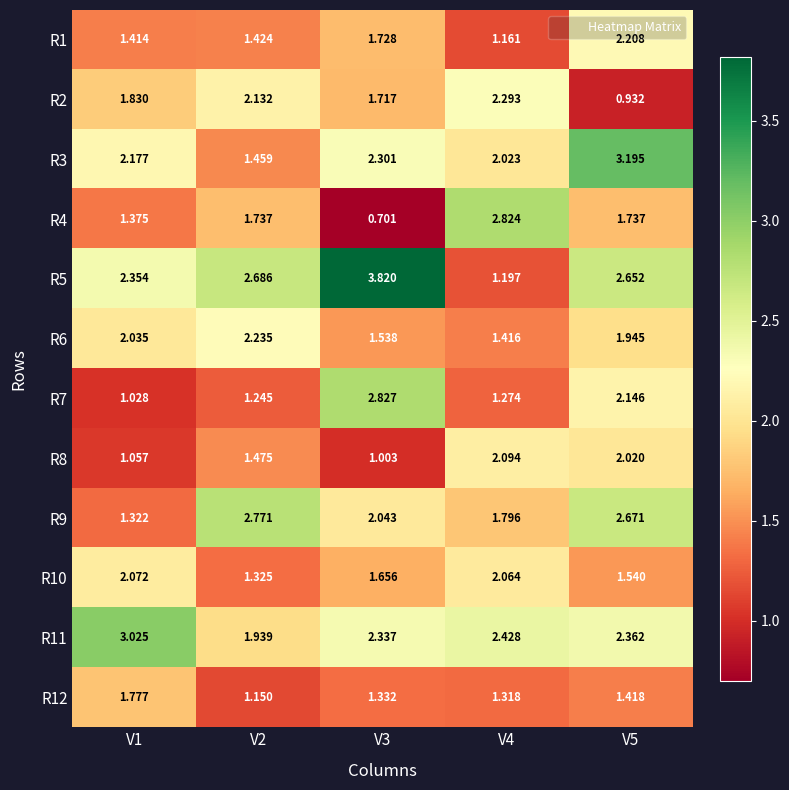

Reading left to right, what are all the values shown in this chart?

R1: V1=1.4	V2=1.4	V3=1.7	V4=1.2	V5=2.2
R2: V1=1.8	V2=2.1	V3=1.7	V4=2.3	V5=0.9
R3: V1=2.2	V2=1.5	V3=2.3	V4=2.0	V5=3.2
R4: V1=1.4	V2=1.7	V3=0.7	V4=2.8	V5=1.7
R5: V1=2.4	V2=2.7	V3=3.8	V4=1.2	V5=2.7
R6: V1=2.0	V2=2.2	V3=1.5	V4=1.4	V5=1.9
R7: V1=1.0	V2=1.2	V3=2.8	V4=1.3	V5=2.1
R8: V1=1.1	V2=1.5	V3=1.0	V4=2.1	V5=2.0
R9: V1=1.3	V2=2.8	V3=2.0	V4=1.8	V5=2.7
R10: V1=2.1	V2=1.3	V3=1.7	V4=2.1	V5=1.5
R11: V1=3.0	V2=1.9	V3=2.3	V4=2.4	V5=2.4
R12: V1=1.8	V2=1.1	V3=1.3	V4=1.3	V5=1.4